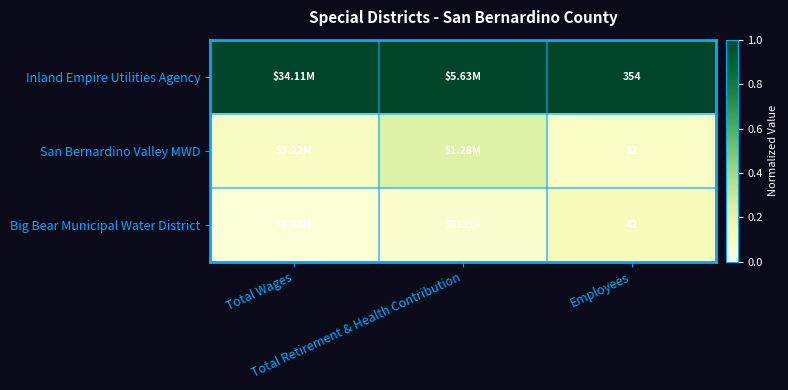

What is the spread (max minus min) of values at Total Wages?

1.0